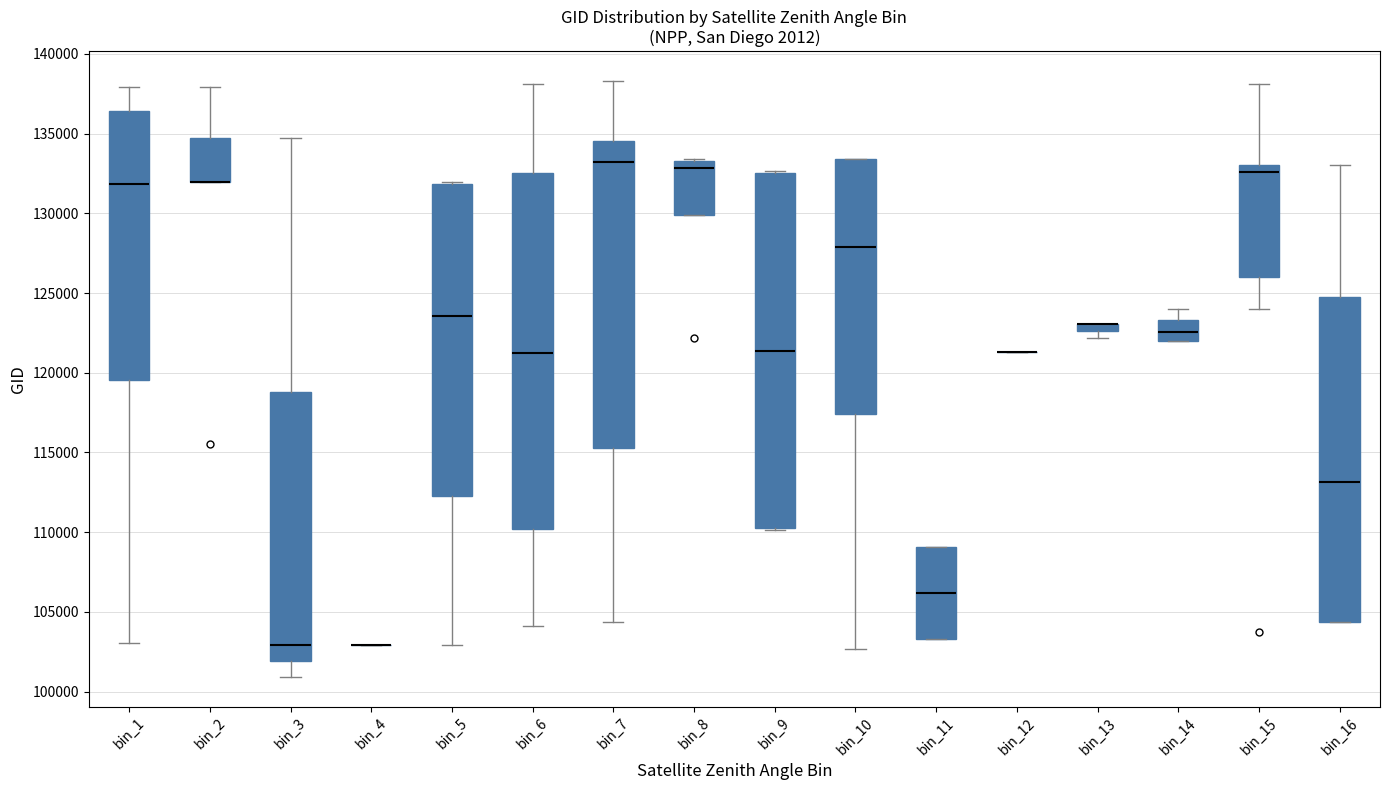

Where does the median line of the box for bin_10 sit on the y-axis? The values are not printed on the chart, so give them approximately, as read against the axis.

128000